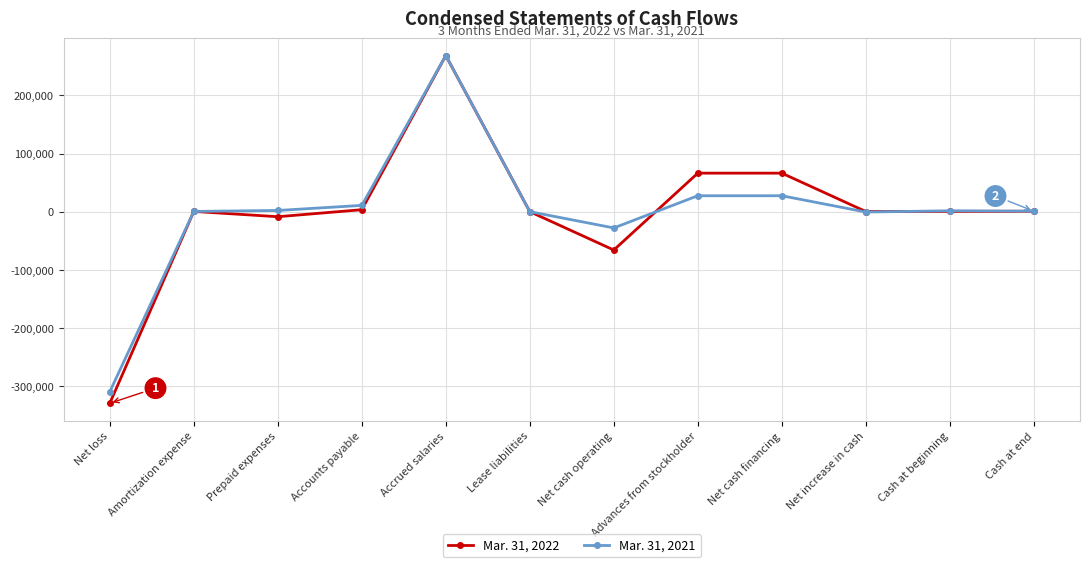

The Mar. 31, 2021 series shows 27400 at Advances from stockholder. True or false?

True